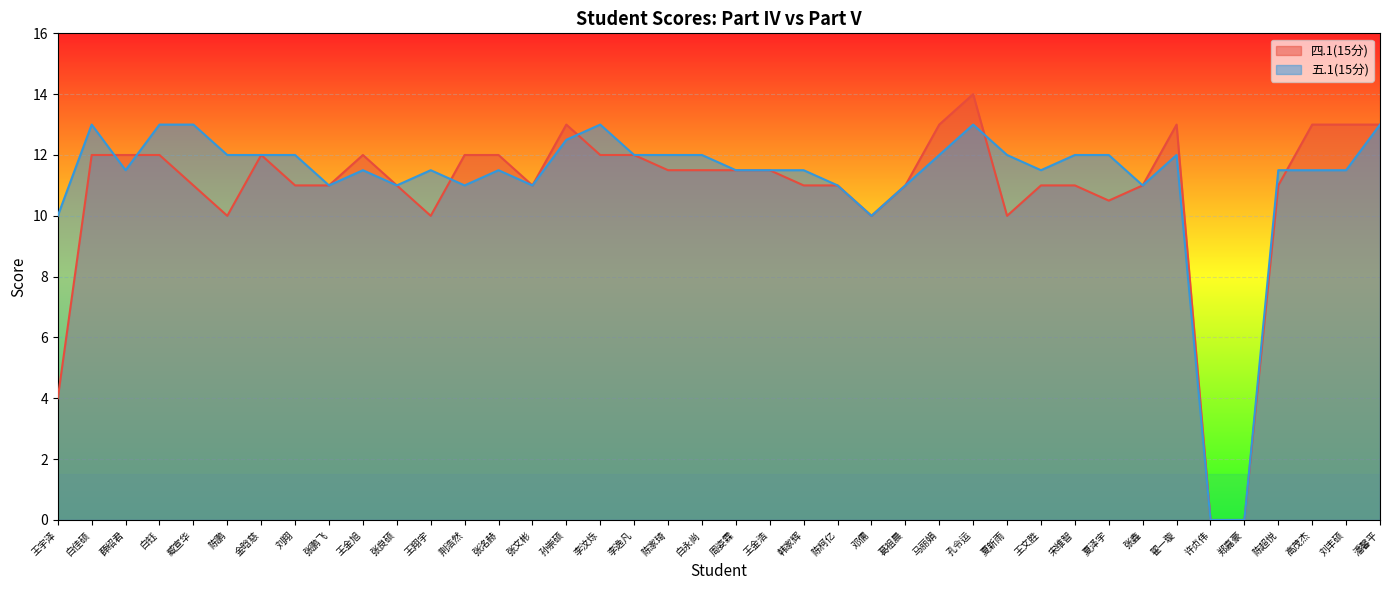

What is the total value across all series at 葛祖晨?

22.0